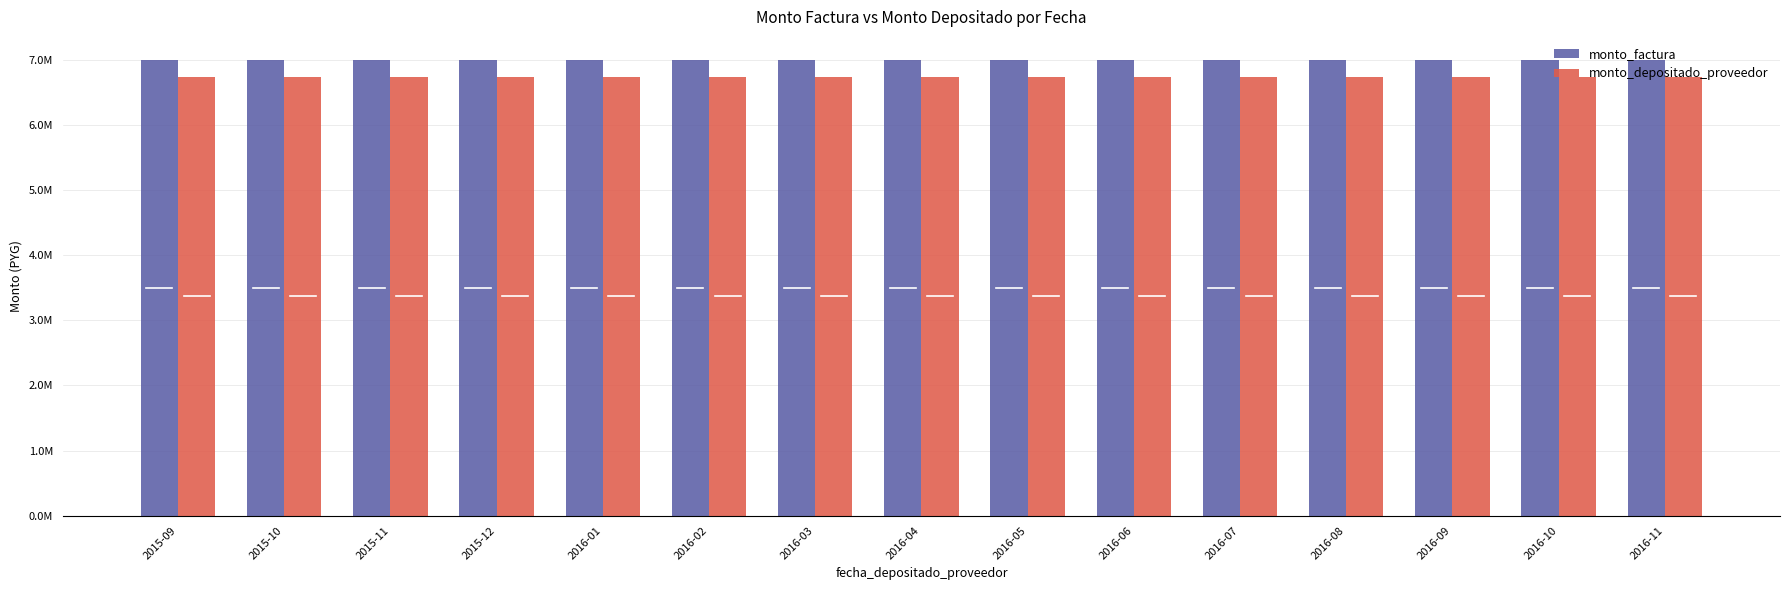

At how many categories does at least one series exceed 6763984?

15